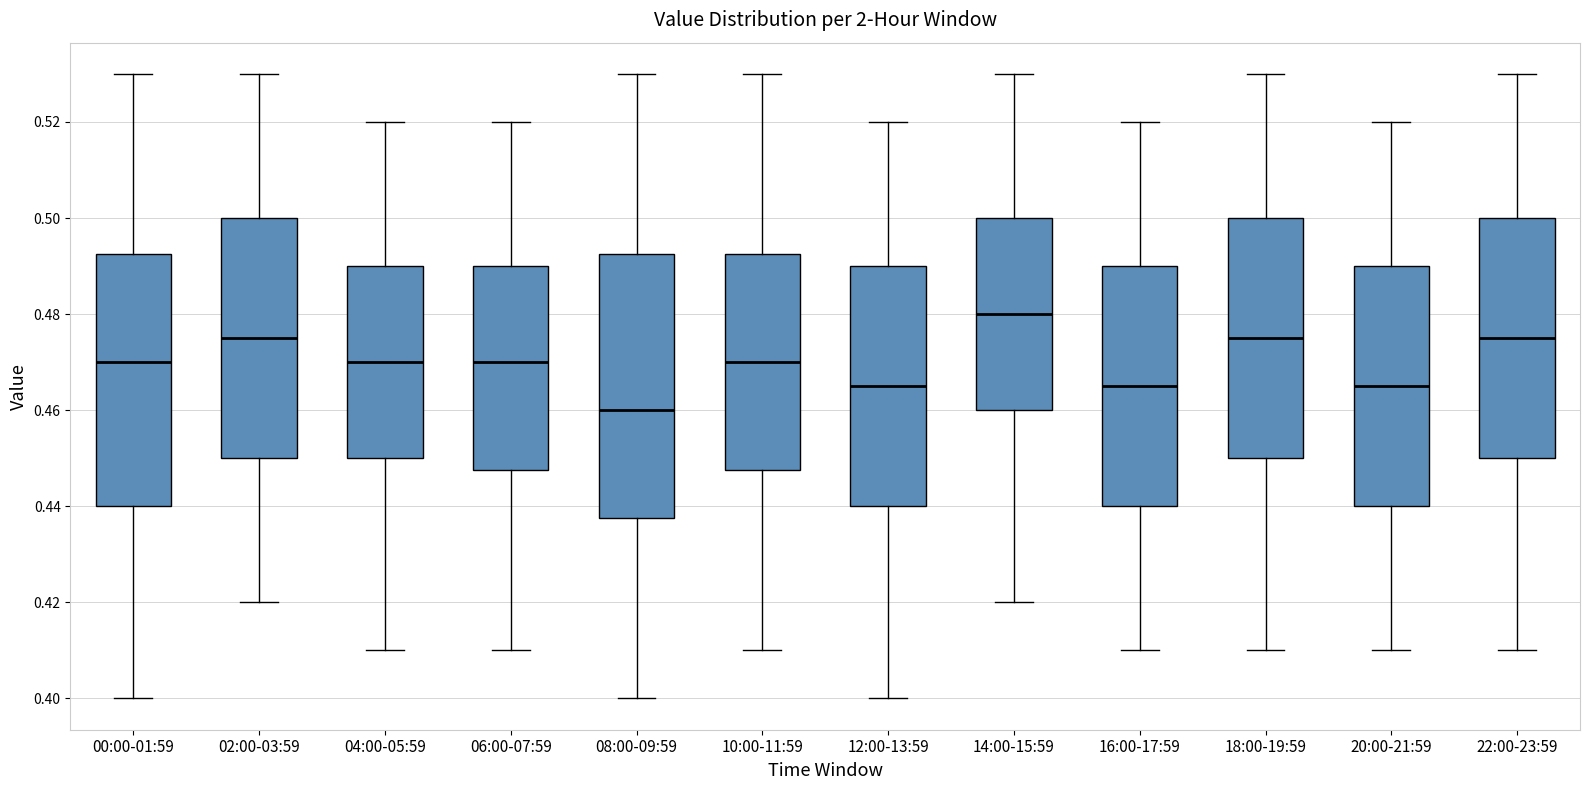

Reading left to right, read every box against the y-axis: the position of its median line, the range the box covers, and the ends of its whiskers. The values are not printed on the chart, so give them approximately, as read against the axis.

00:00-01:59: median 0.470, box 0.440 to 0.492, whiskers 0.400 to 0.530
02:00-03:59: median 0.476, box 0.450 to 0.500, whiskers 0.420 to 0.530
04:00-05:59: median 0.470, box 0.450 to 0.490, whiskers 0.410 to 0.520
06:00-07:59: median 0.470, box 0.448 to 0.490, whiskers 0.410 to 0.520
08:00-09:59: median 0.460, box 0.438 to 0.492, whiskers 0.400 to 0.530
10:00-11:59: median 0.470, box 0.448 to 0.492, whiskers 0.410 to 0.530
12:00-13:59: median 0.466, box 0.440 to 0.490, whiskers 0.400 to 0.520
14:00-15:59: median 0.480, box 0.460 to 0.500, whiskers 0.420 to 0.530
16:00-17:59: median 0.466, box 0.440 to 0.490, whiskers 0.410 to 0.520
18:00-19:59: median 0.476, box 0.450 to 0.500, whiskers 0.410 to 0.530
20:00-21:59: median 0.466, box 0.440 to 0.490, whiskers 0.410 to 0.520
22:00-23:59: median 0.476, box 0.450 to 0.500, whiskers 0.410 to 0.530